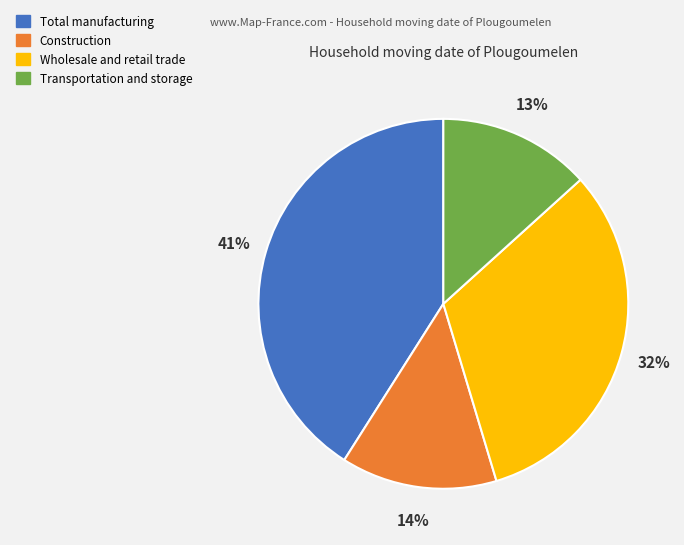

Which category has the biggest portion of the pie?

Total manufacturing